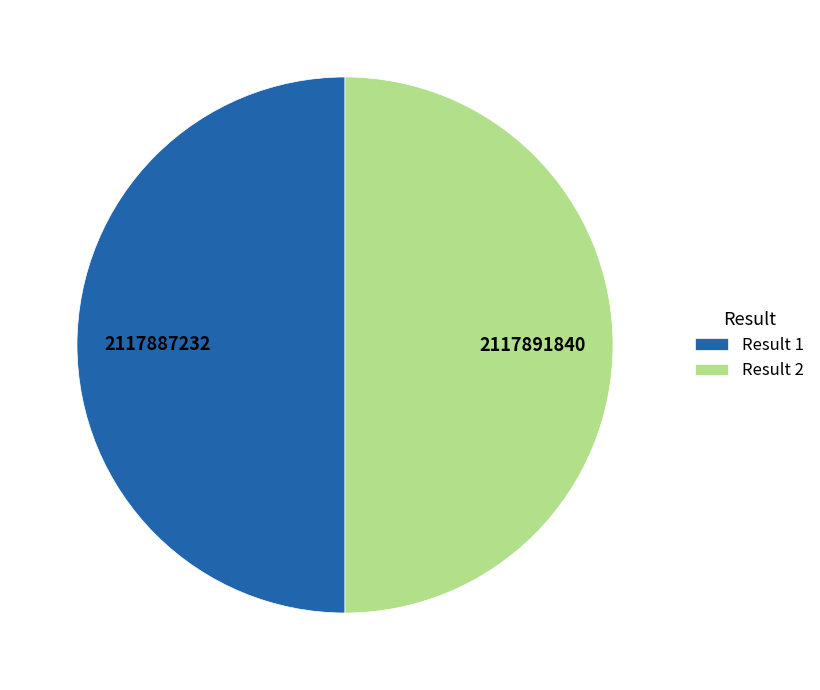

True or false: Result 1 accounts for 38% of the total.

False